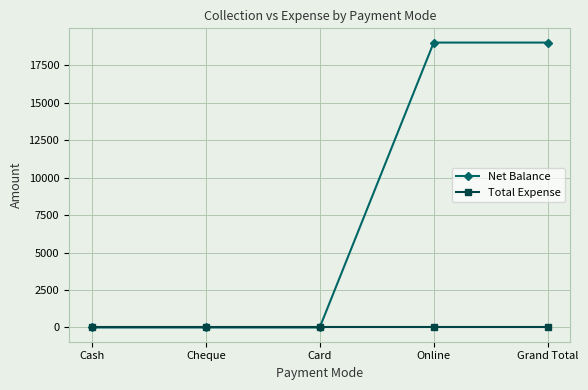

How many series are shown in this chart?

2